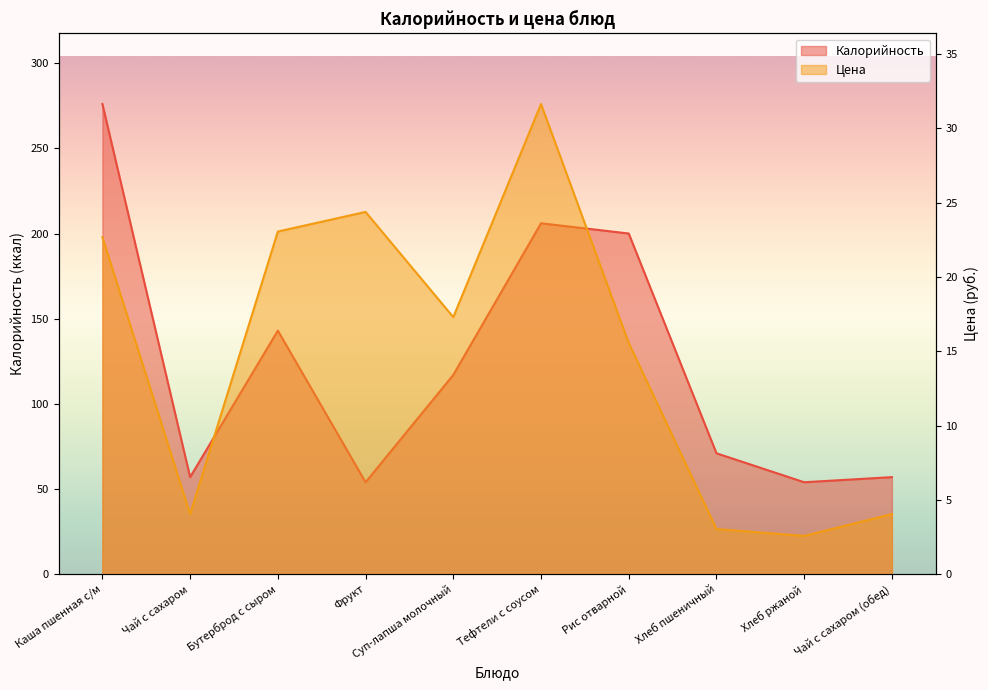

The value of Калорийность at Суп-лапша молочный is 117.0. True or false?

True